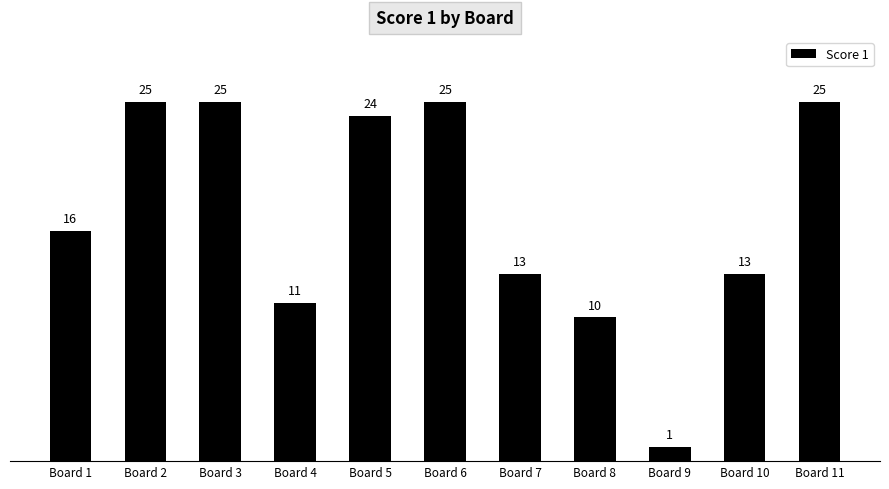

What is the smallest value displayed?

1